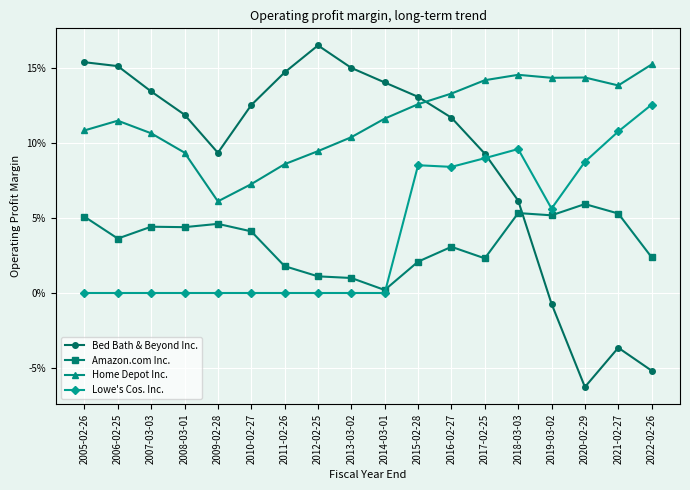

What is the maximum value shown in the chart?

0.2